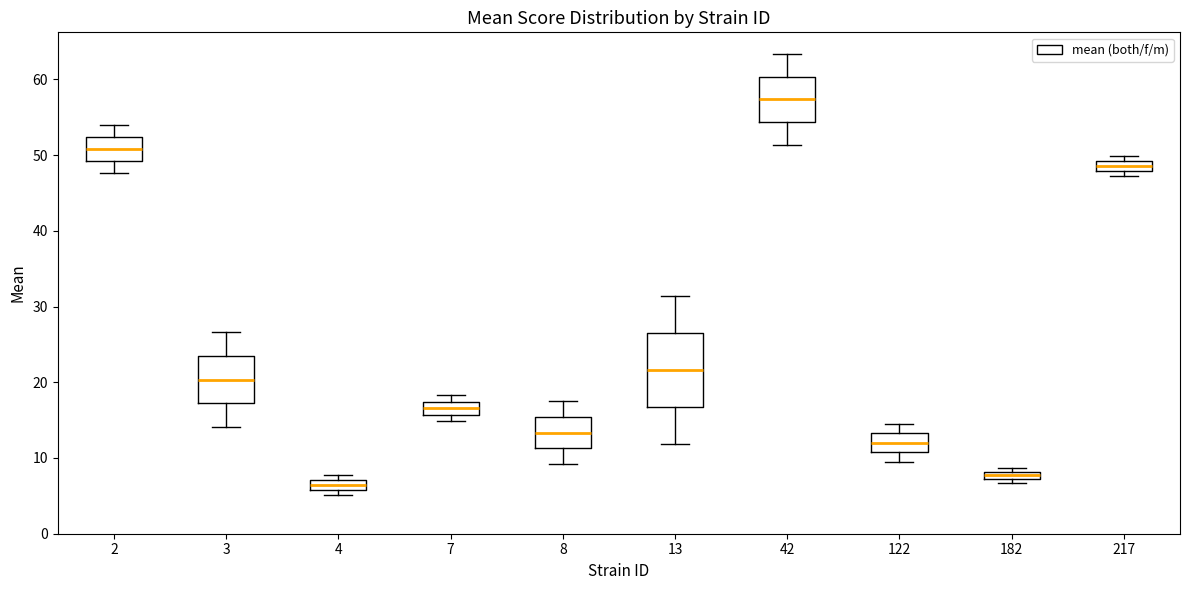

Which box is the tallest, from its lower edge to its upper edge?

13